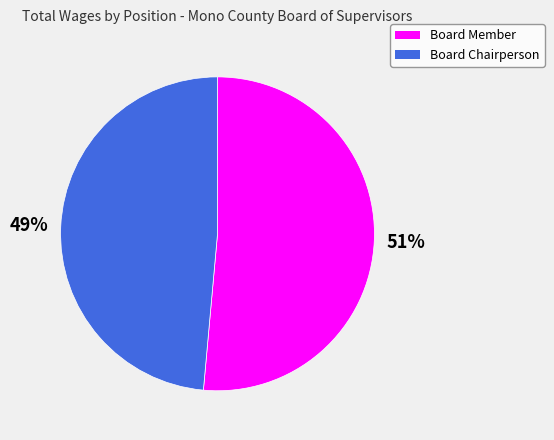

Combined, do Board Member and Board Chairperson account for over 50%?

Yes